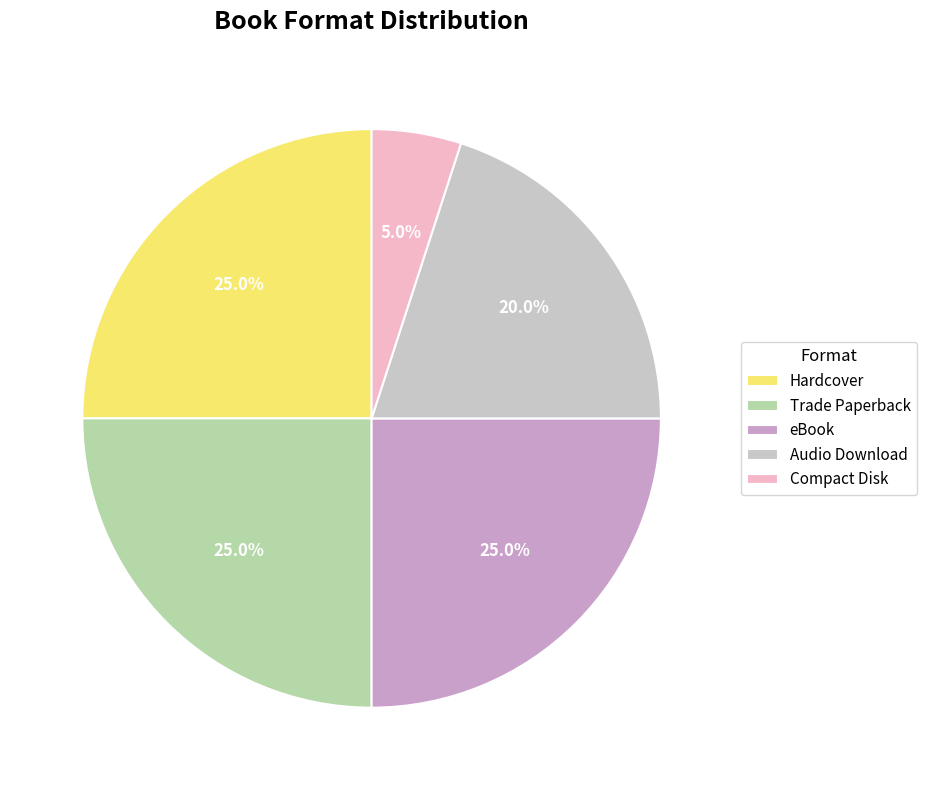

To the nearest percent, what percentage of the pie is Compact Disk?

5%